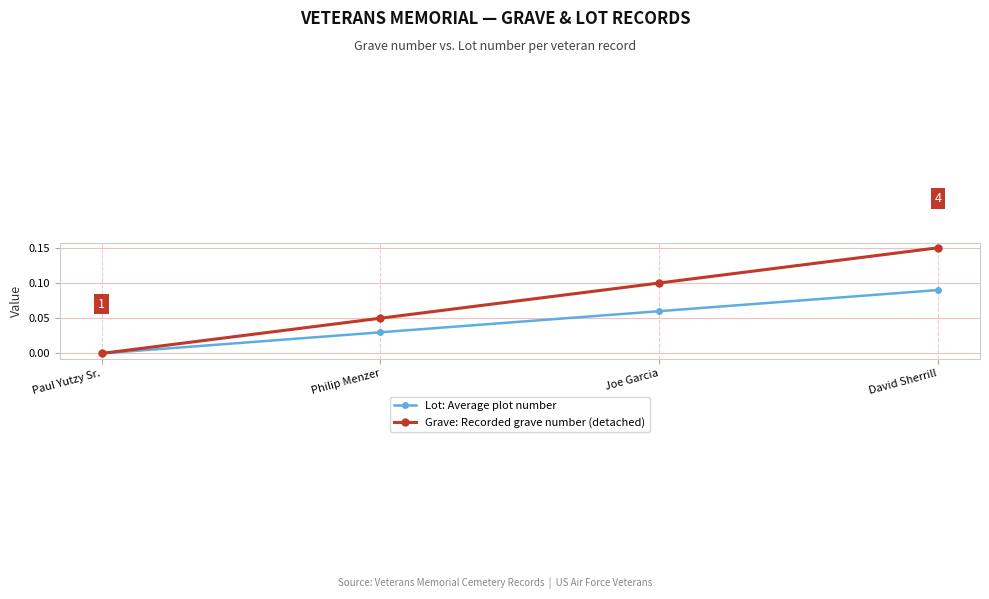

List the series in order of their overall mean, lowest first.

Lot: Average plot number, Grave: Recorded grave number (detached)